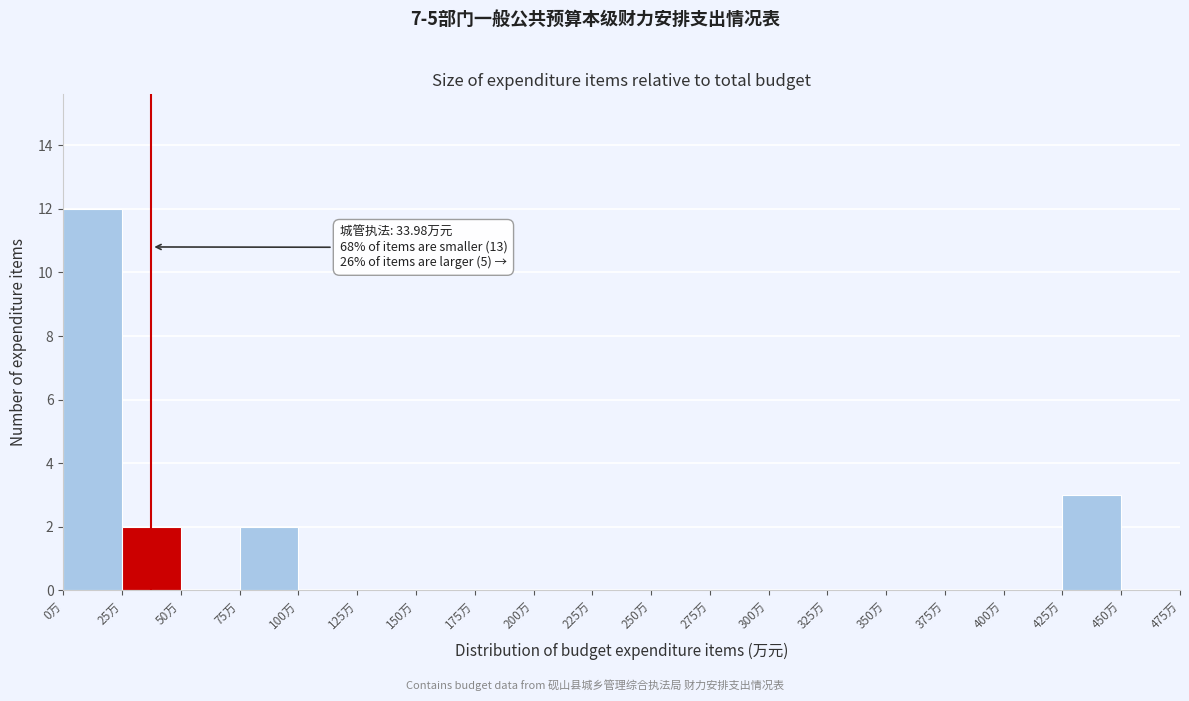

Which range on the x-axis has the tallest bar?

0 to 25